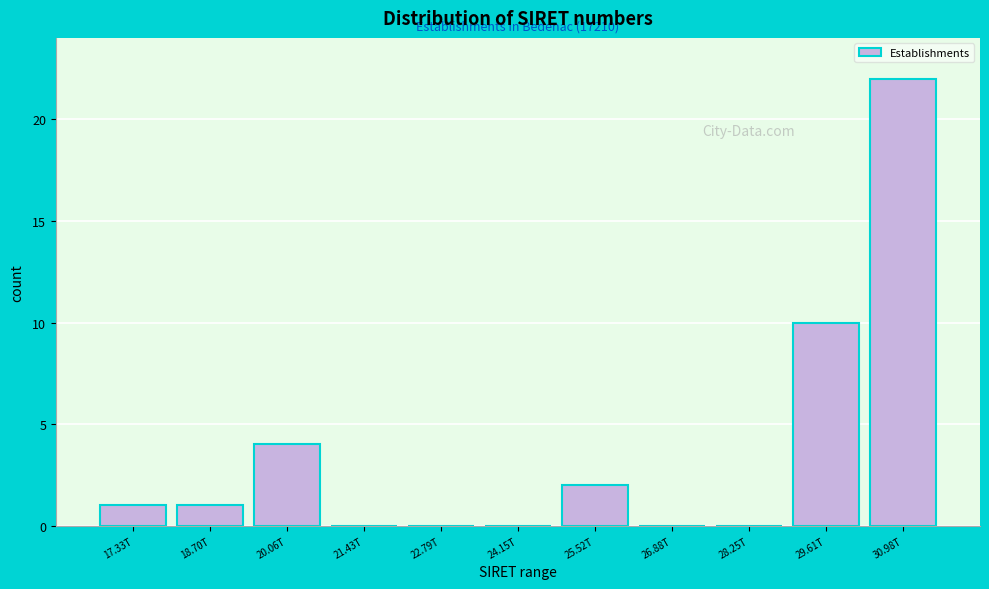

Reading right to left, list all the values displayed in this chart.

30.98T=22	29.61T=10	28.25T=0	26.88T=0	25.52T=2	24.15T=0	22.79T=0	21.43T=0	20.06T=4	18.70T=1	17.33T=1